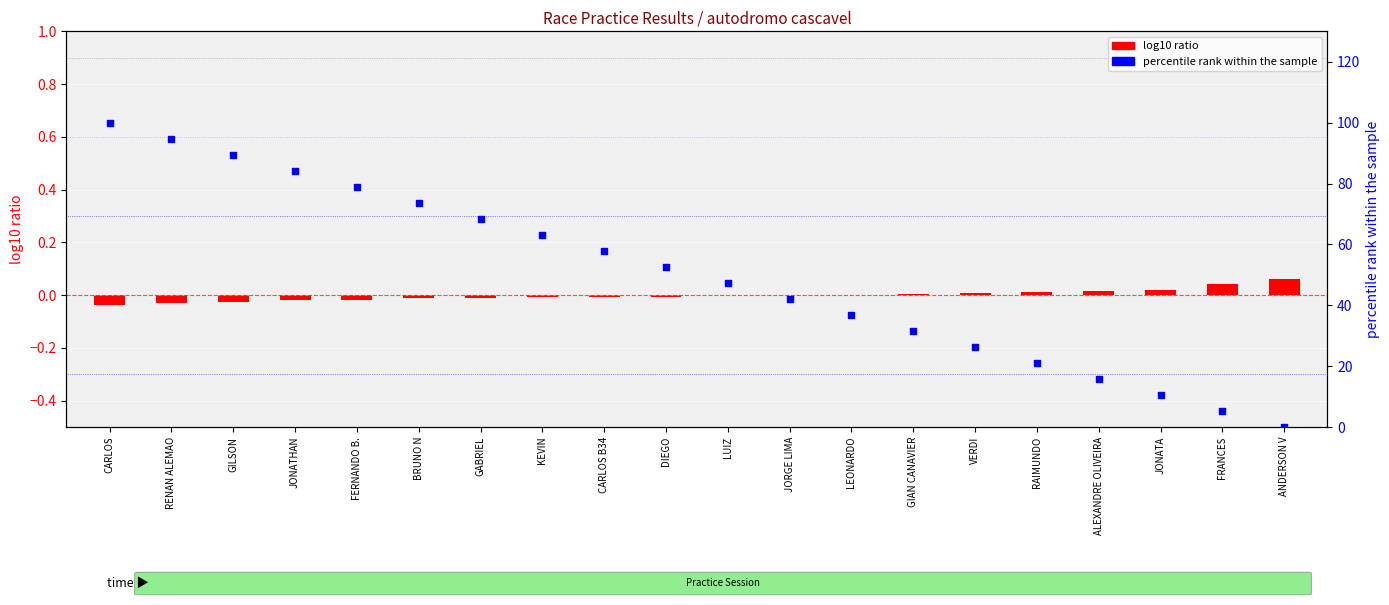

Approximately how many times larger is the value at GIAN CANAVIER compared to RAIMUNDO?

1.5